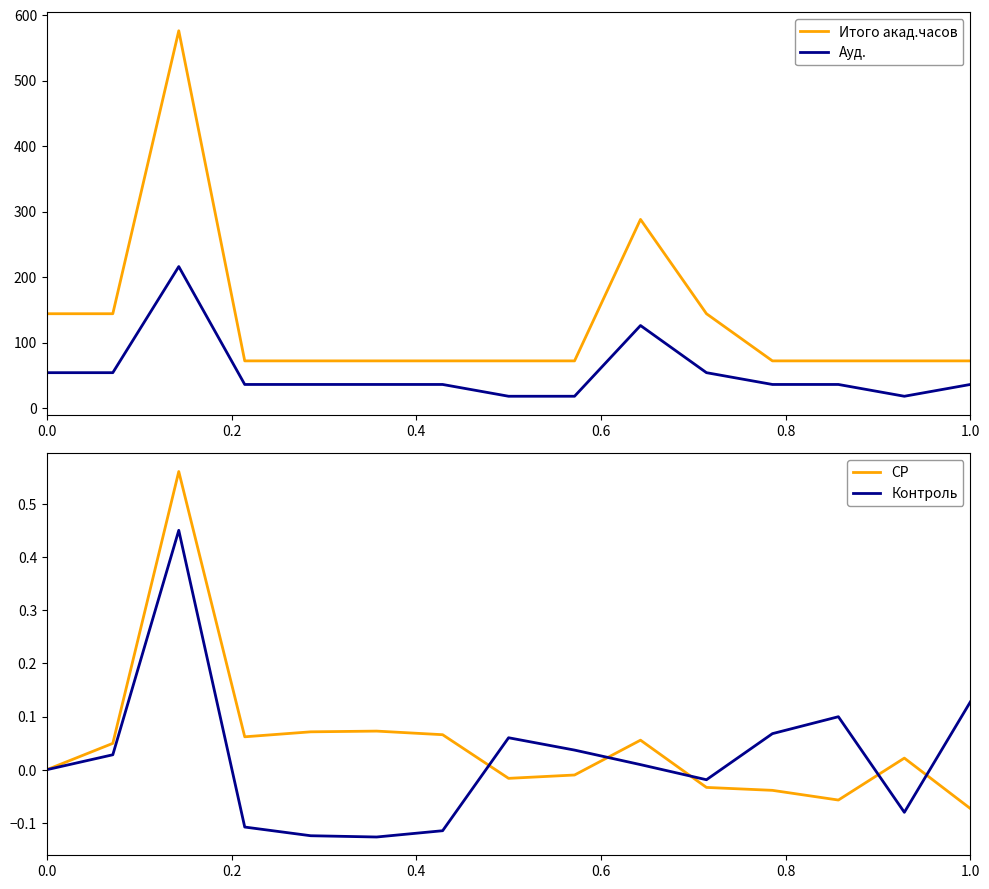

The value of Ауд. at 1.0 is 36. True or false?

True